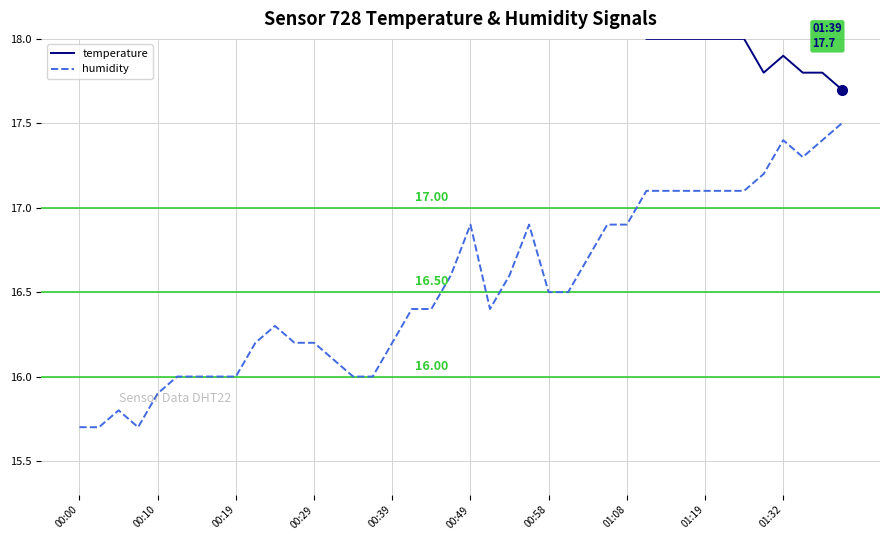

At how many categories does at least one series exceed 17?

40